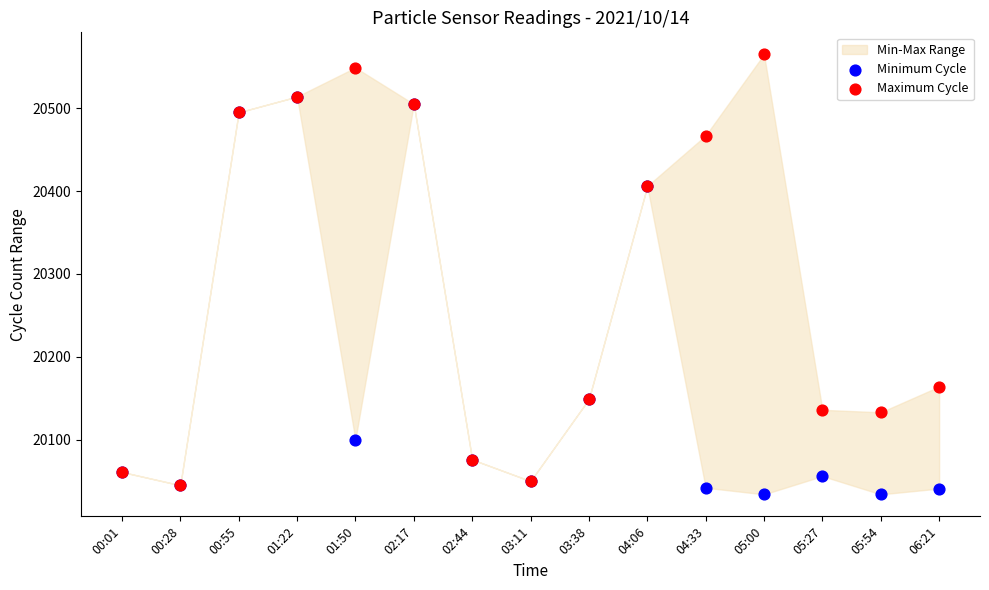

In the Minimum Cycle series, what Y value is closest to 20274?

20149